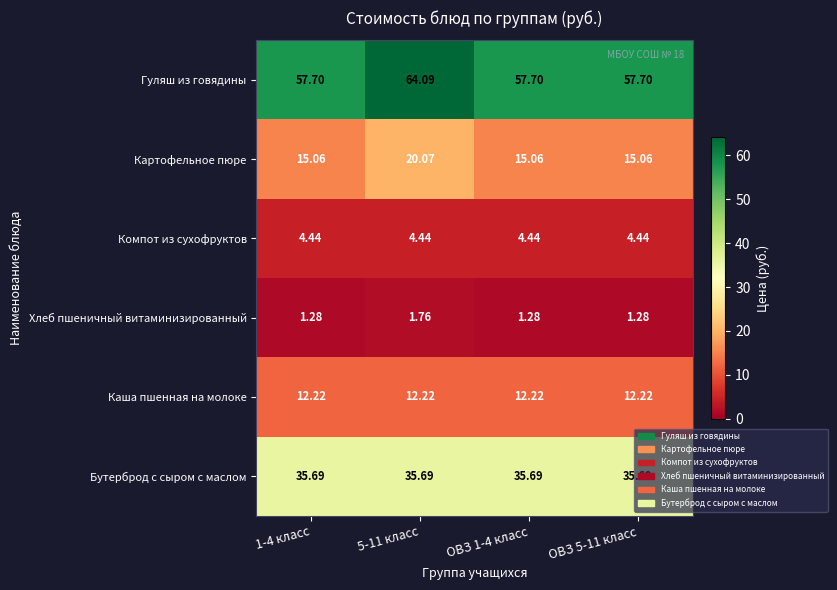

At which category is the sum across all series the highest?

5-11 класс